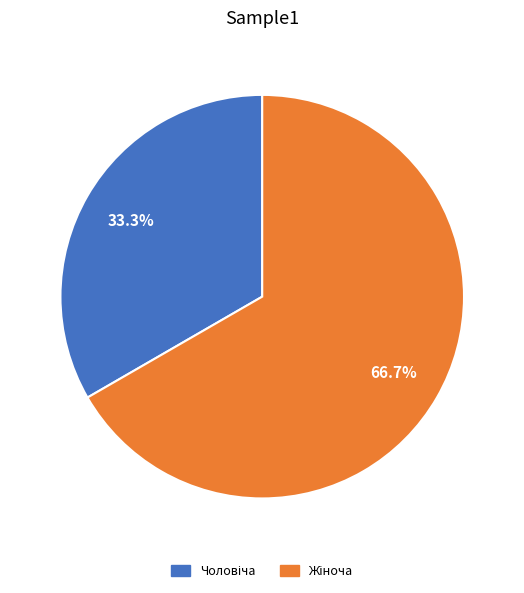

Is there a majority slice in this chart?

Yes